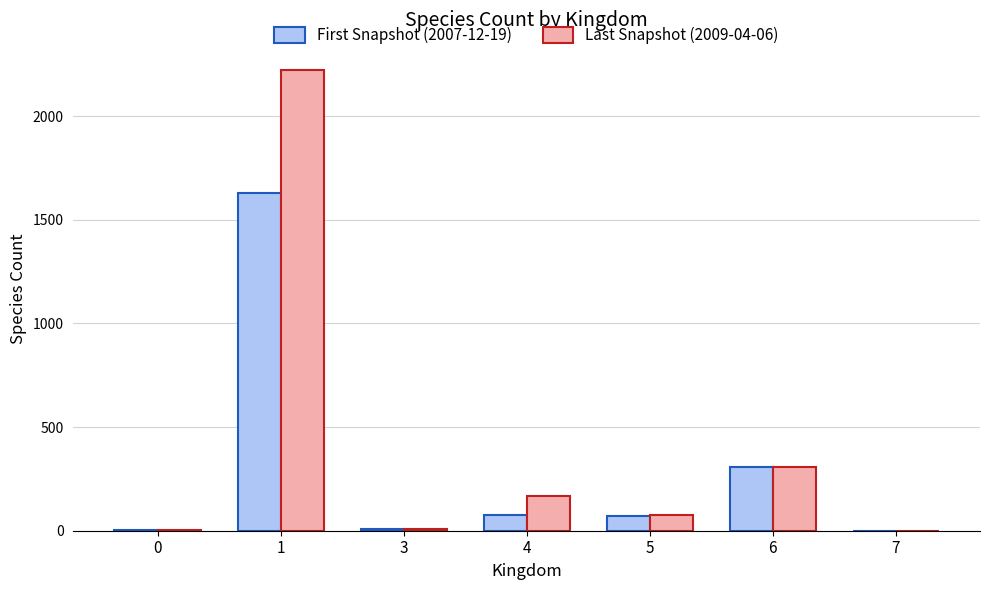

At how many categories does at least one series exceed 1077?

1